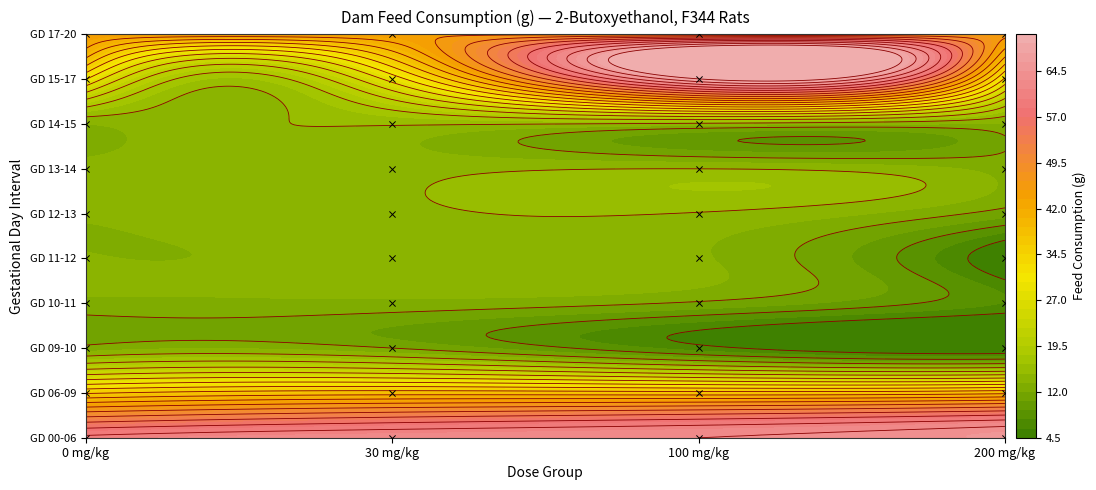

Where does the data first go above 22?

0 mg/kg